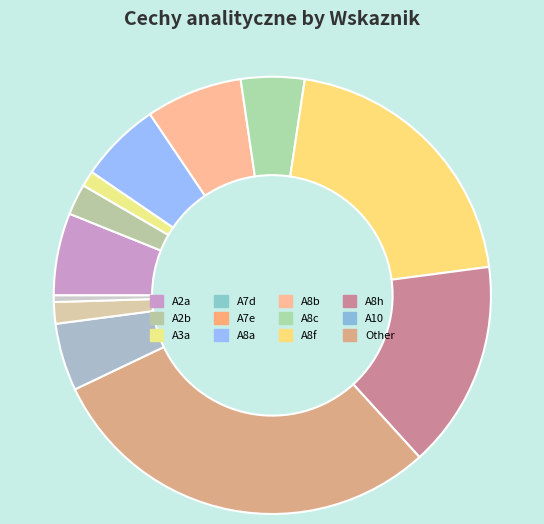

How many slices are in this pie chart?

12